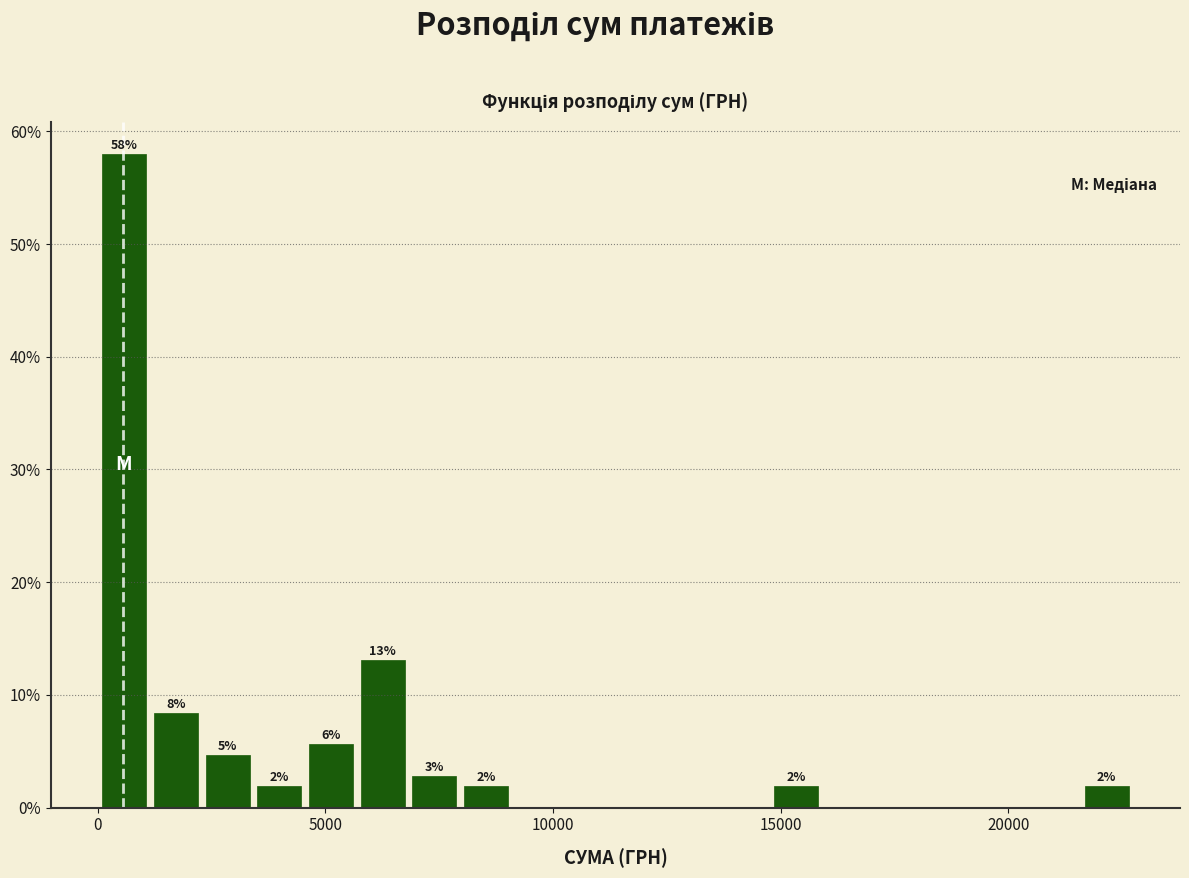

Around what value on the x-axis is the tallest bar? Give the approximate position of its centre, as read against the axis.

500